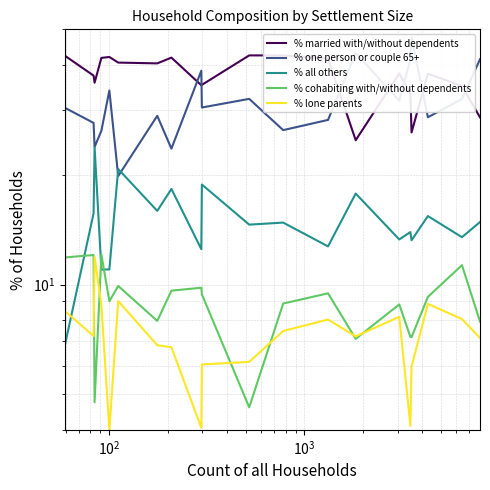

After their last crossing, which series has the higher values: % cohabiting with/without dependents or % all others?

% all others